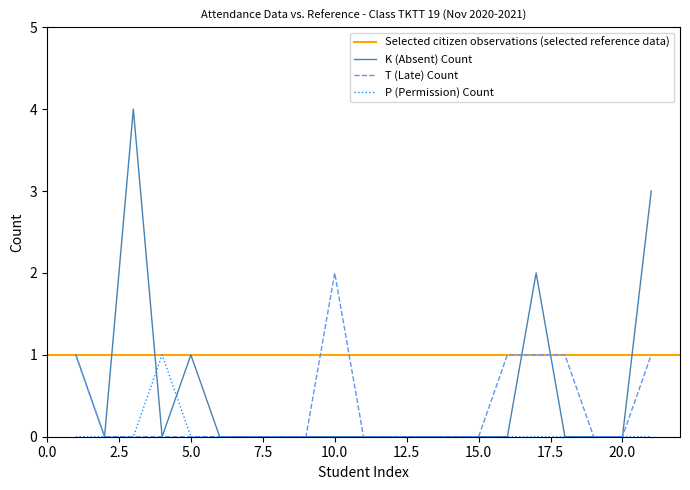

True or false: K (Absent) has a value of 0 at 9.

True